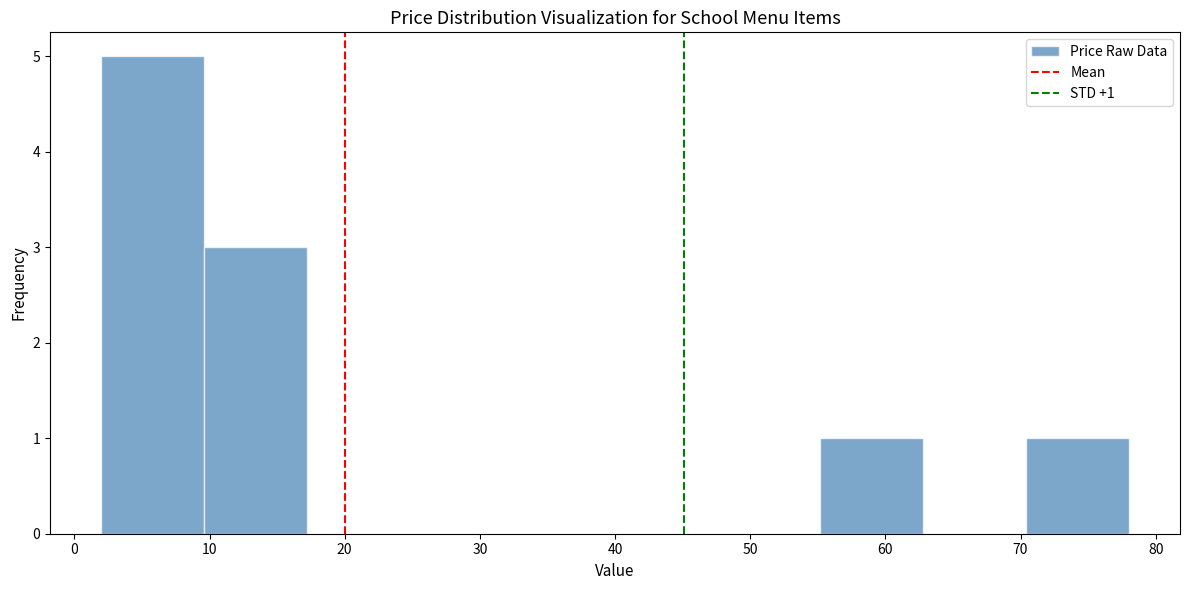

Over which range of the x-axis is the bar tallest?

2.0 to 9.6